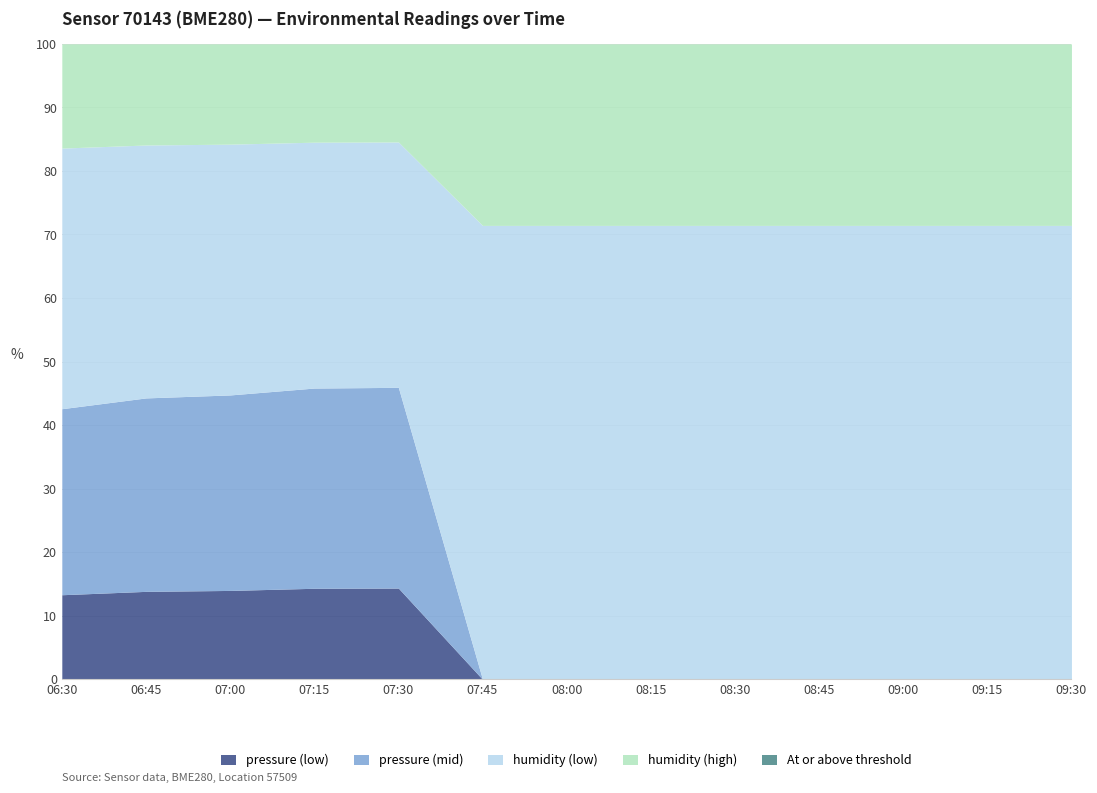

What is the total value across all series at 08:45?

100.0